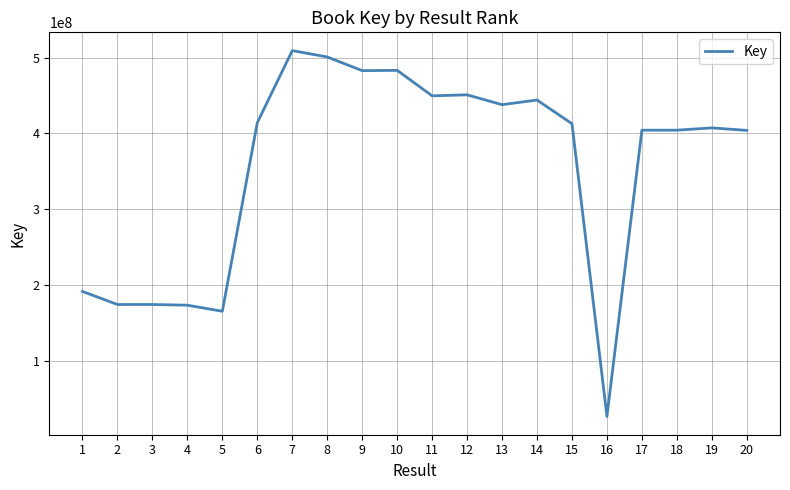

What value does the data have at 15, to the nearest 50?

412841950